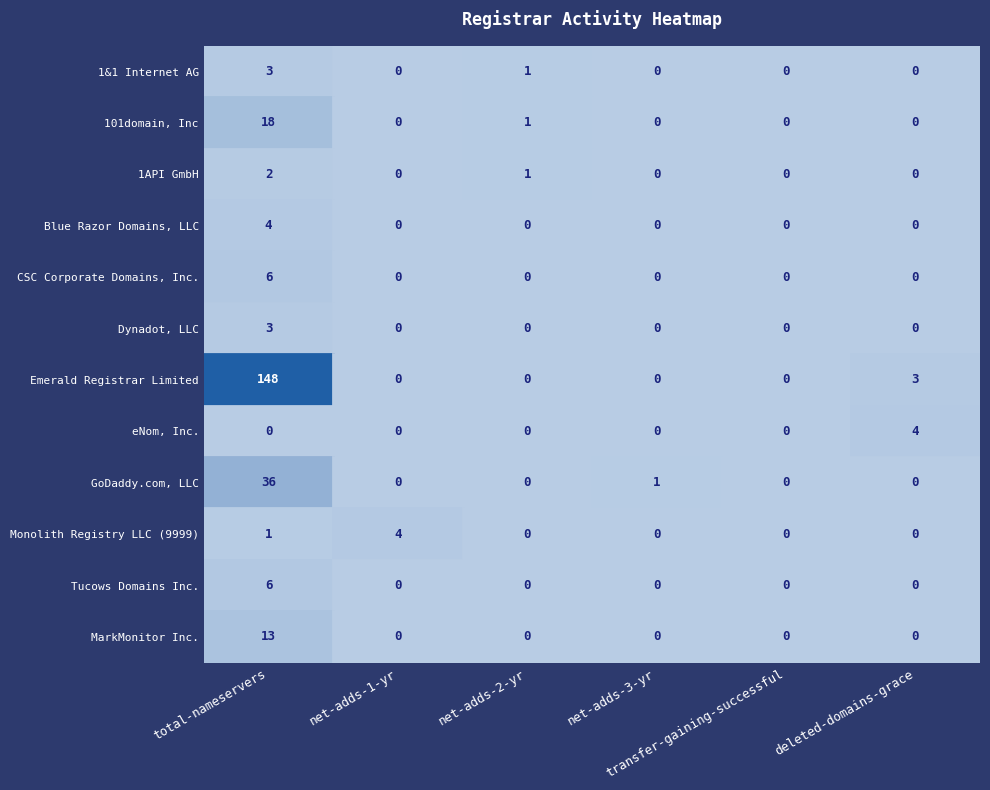

What is the spread (max minus min) of values at net-adds-2-yr?

1